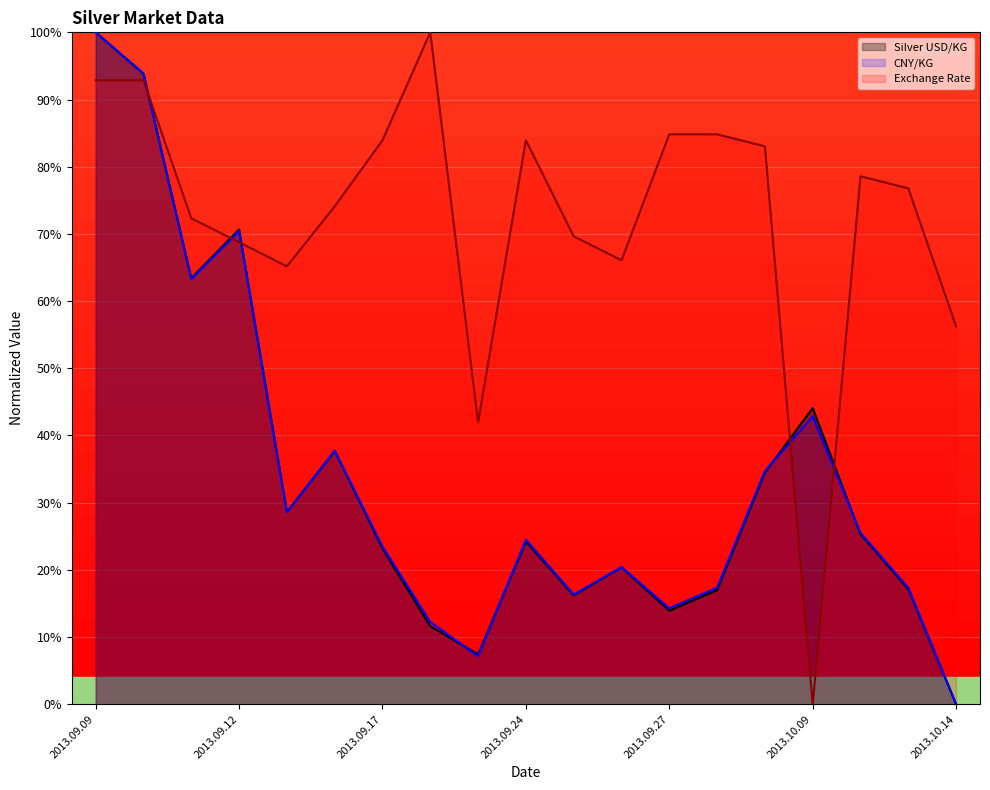

Reading left to right, list all the values displayed in this chart.

Silver USD/KG: 100.0	93.8	63.4	70.7	28.6	37.7	23.2	11.6	7.4	24.2	16.2	20.4	13.9	17.0	34.5	44.1	25.3	17.1	0.0
CNY/KG: 100.0	93.9	63.3	70.4	28.6	37.8	23.5	12.2	7.1	24.5	16.3	20.4	14.3	17.3	34.7	42.9	25.5	17.3	0.0
Exchange Rate USD/CNY: 92.9	92.9	72.3	68.8	65.2	74.1	83.9	100.0	42.0	83.9	69.6	66.1	84.8	84.8	83.0	0.0	78.6	76.8	56.2